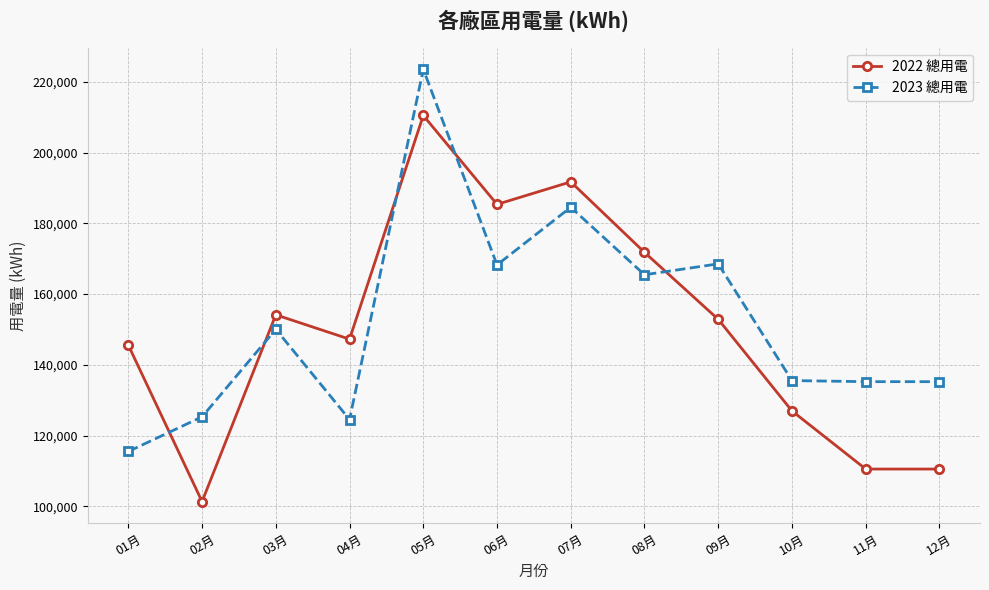

Which series changed the most between 05月 and 07月?

2023 總用電